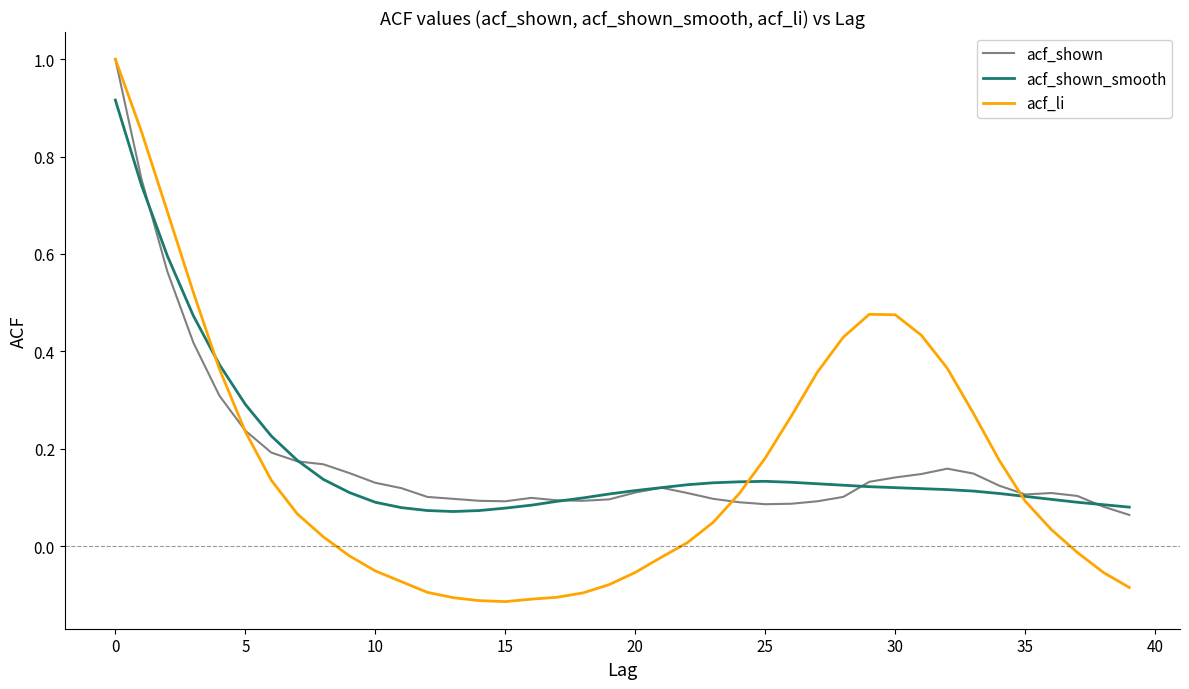

Which series has the widest spread of values?

acf_li